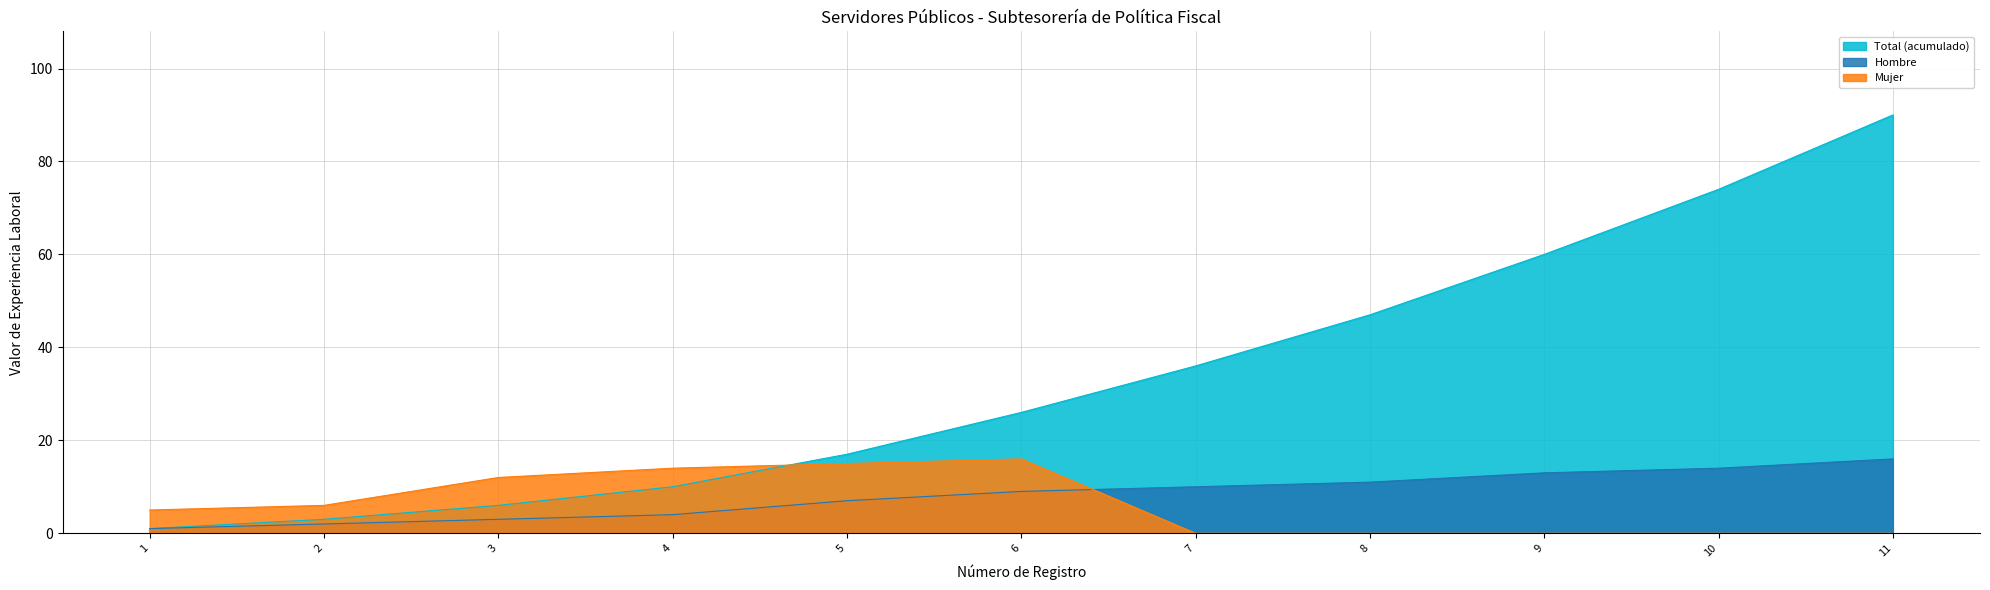

What is the difference between the Mujer values at 11 and 3?

12